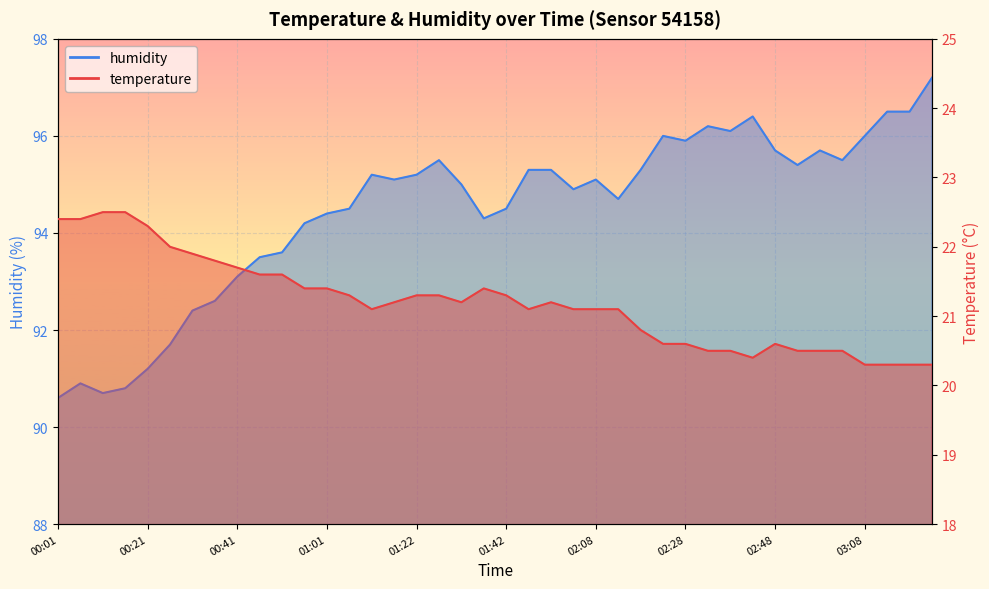

In humidity, how many points are higher than both neighbors (excluding endpoints)?

8